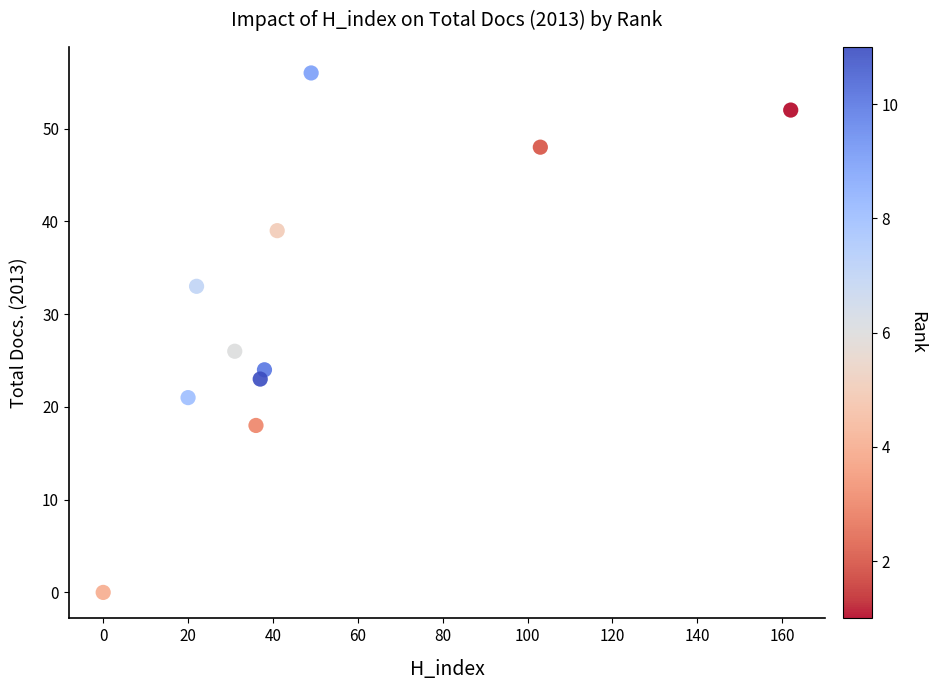

What is the average Y value?

31